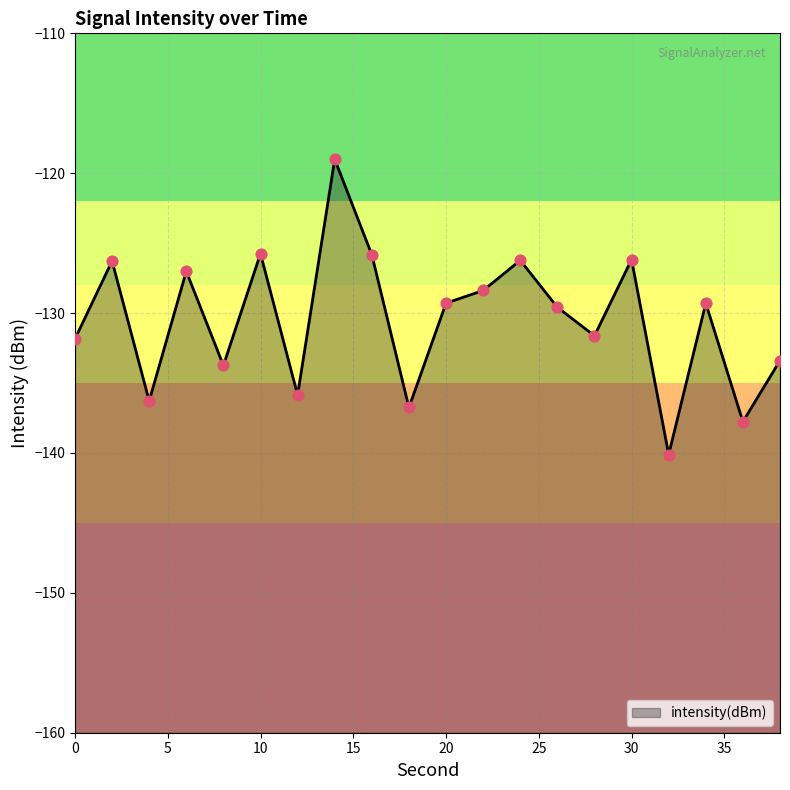

Between 36 and 4, which is larger?

4